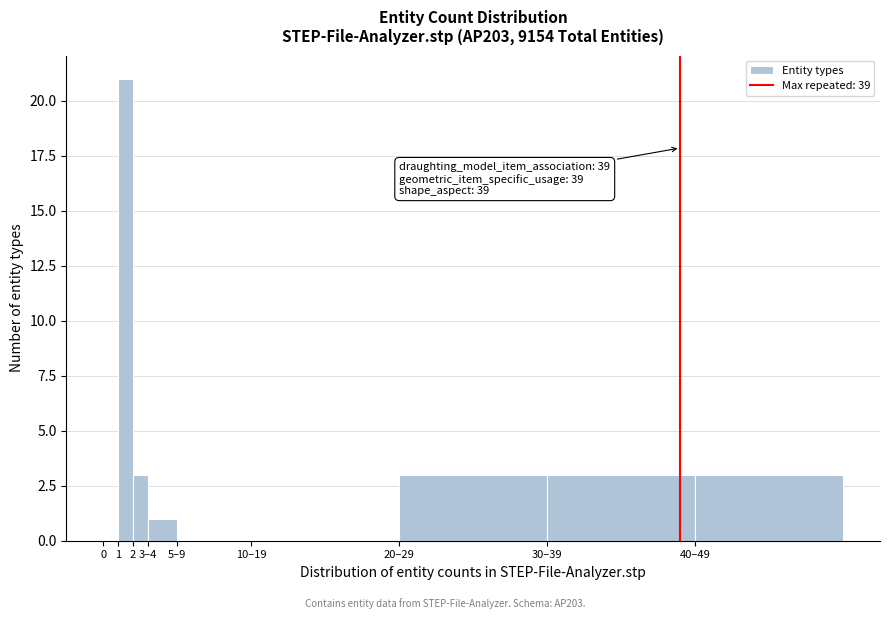

Reading left to right, transcribe all the data shown in this chart.

0=0	1=21	2=3	3–4=1	5–9=0	10–19=0	20–29=3	30–39=3	40–49=3